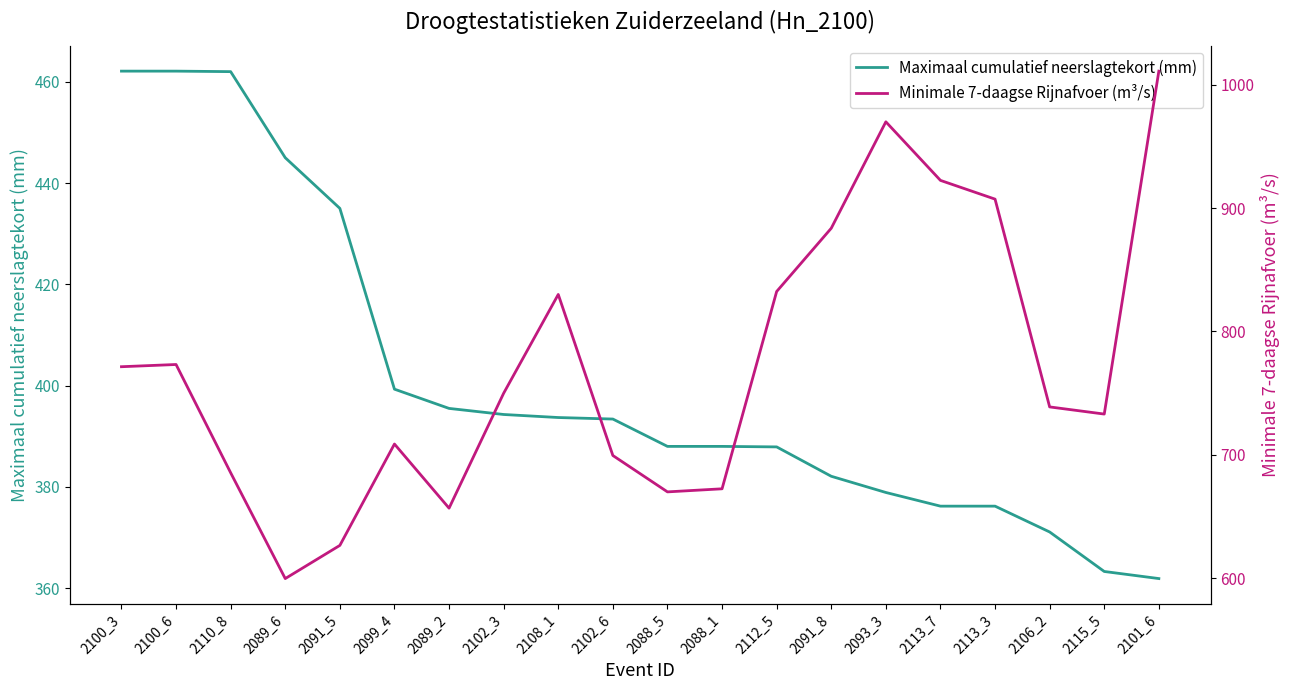

Rank the categories by Maximaal cumulatief neerslagtekort (mm) value from lowest to highest.

2101_6, 2115_5, 2106_2, 2113_7, 2113_3, 2093_3, 2091_8, 2112_5, 2088_5, 2088_1, 2102_6, 2108_1, 2102_3, 2089_2, 2099_4, 2091_5, 2089_6, 2110_8, 2100_3, 2100_6